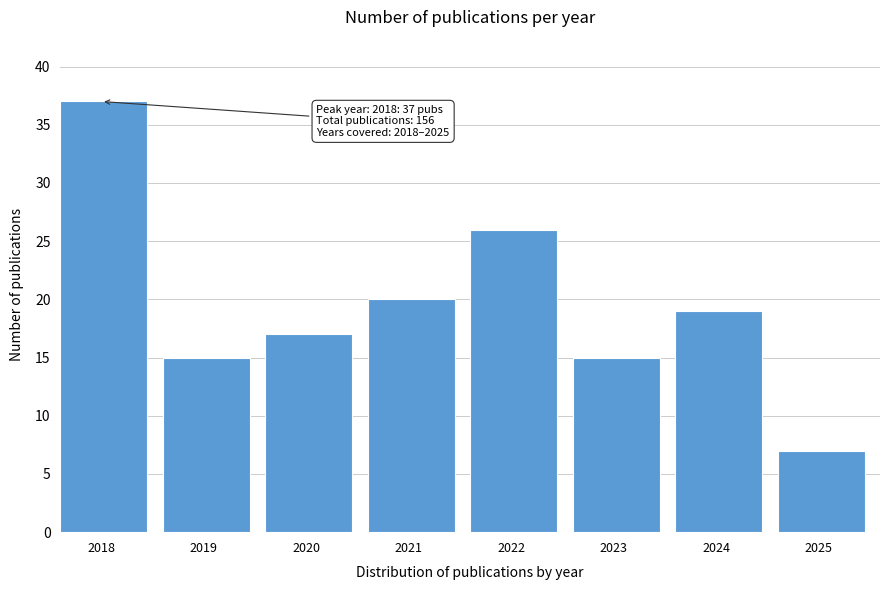

Reading left to right, extract all data points from this chart.

2018=37	2019=15	2020=17	2021=20	2022=26	2023=15	2024=19	2025=7